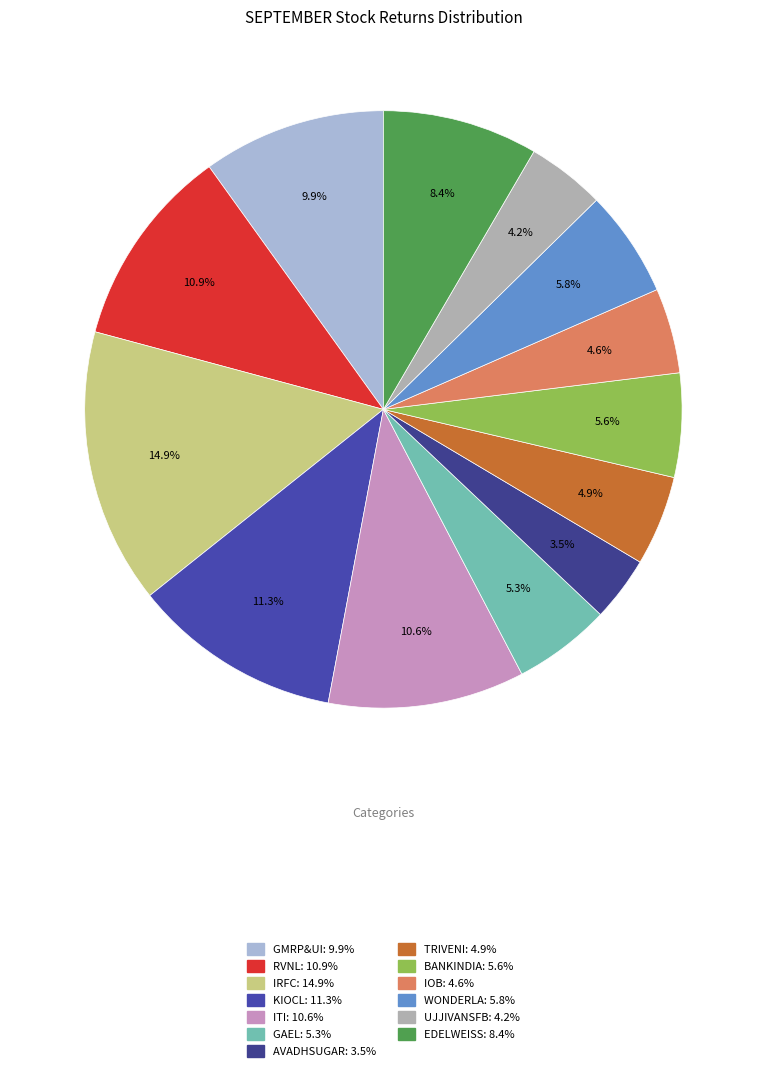

To the nearest percent, what is the difference between the largest and smallest slice percentages?

11%